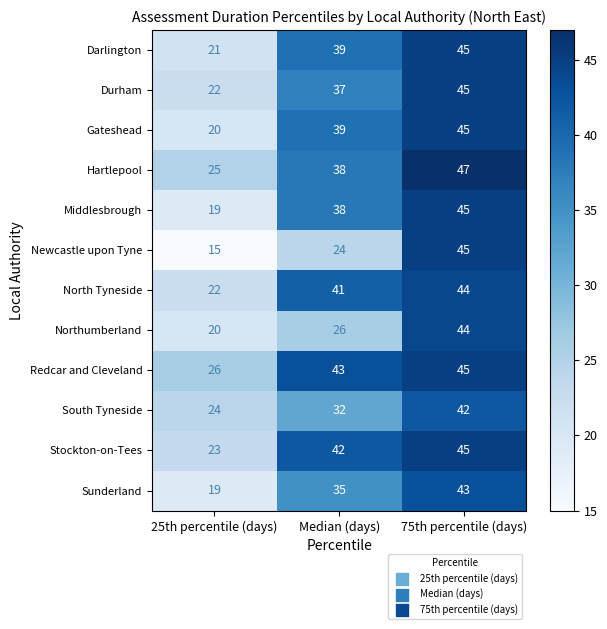

The value of South Tyneside at 75th percentile (days) is 20. True or false?

False